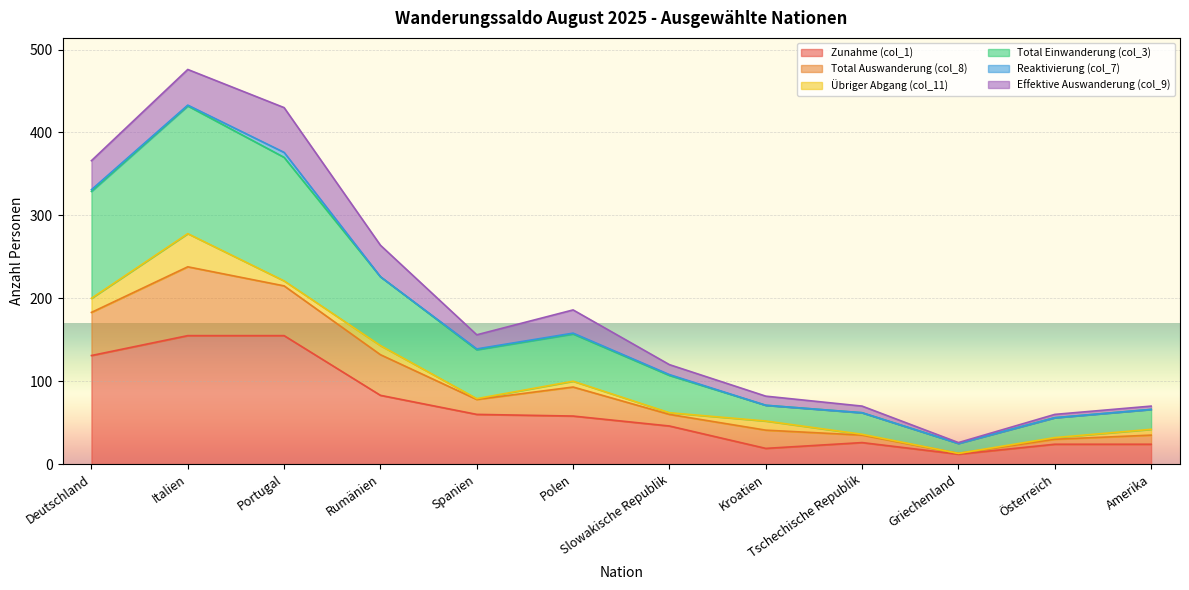

Which series has the largest range (max minus min)?

Total Einwanderung (col_3)